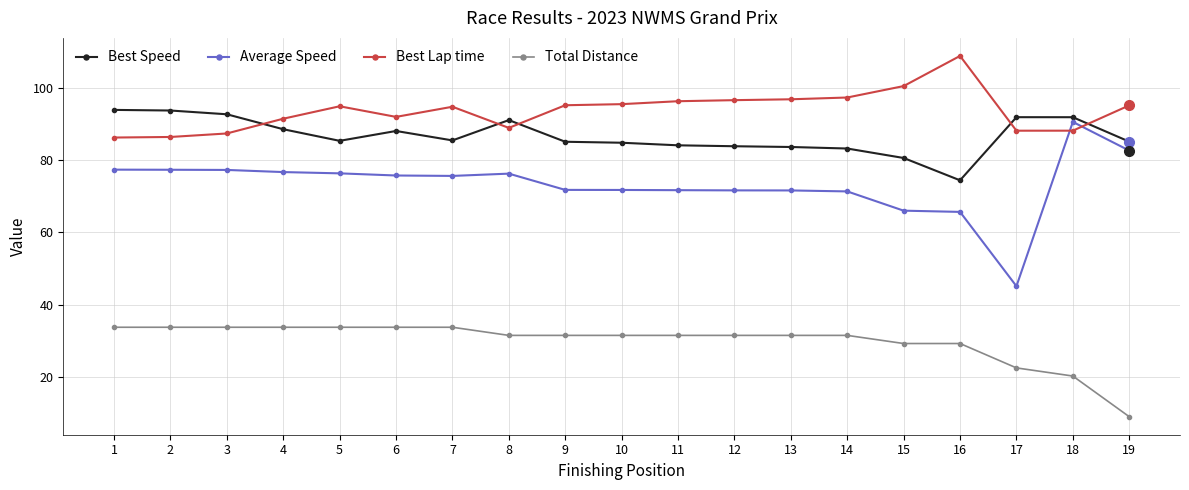

True or false: Best Lap time and Total Distance cross at least once.

False